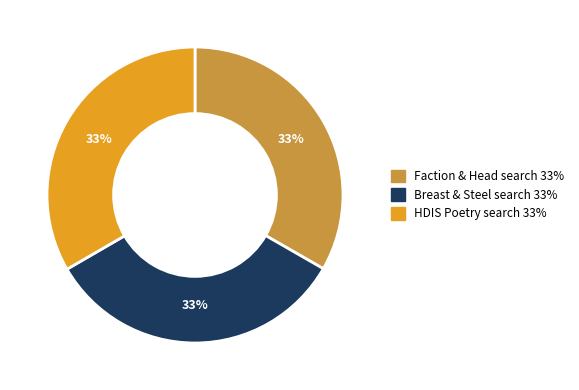

Is there a majority slice in this chart?

No